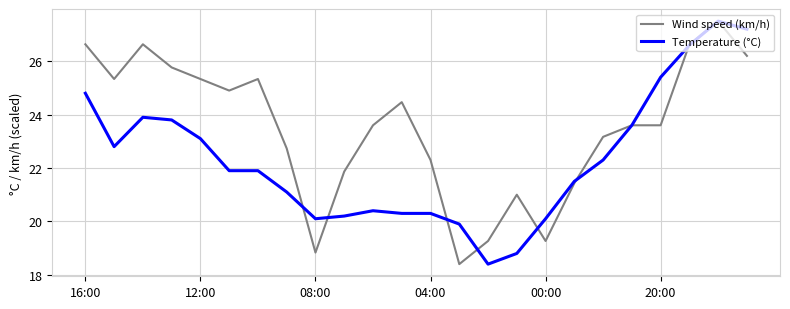

Which series has the largest total across all categories?

Wind speed (km/h)